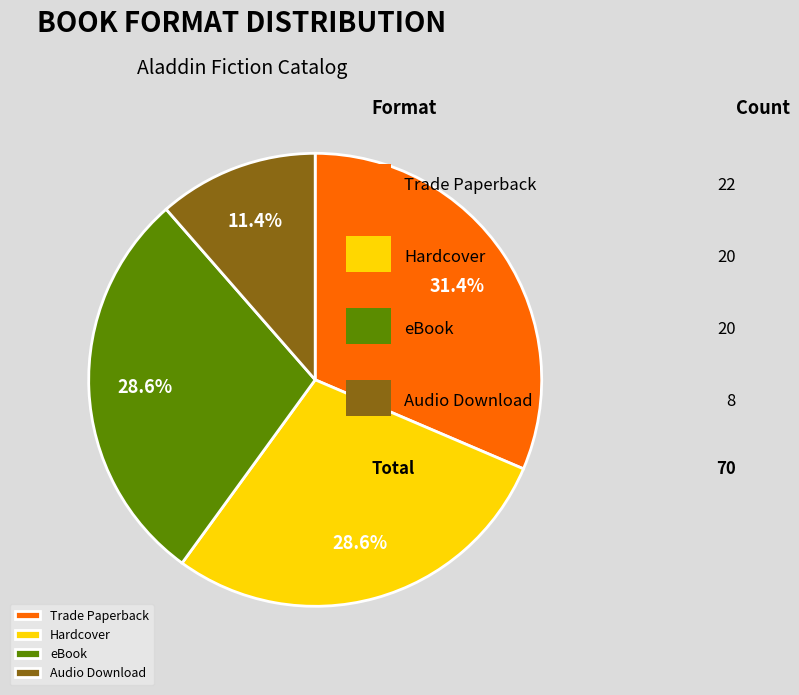

What is the smallest slice in the pie chart?

Audio Download